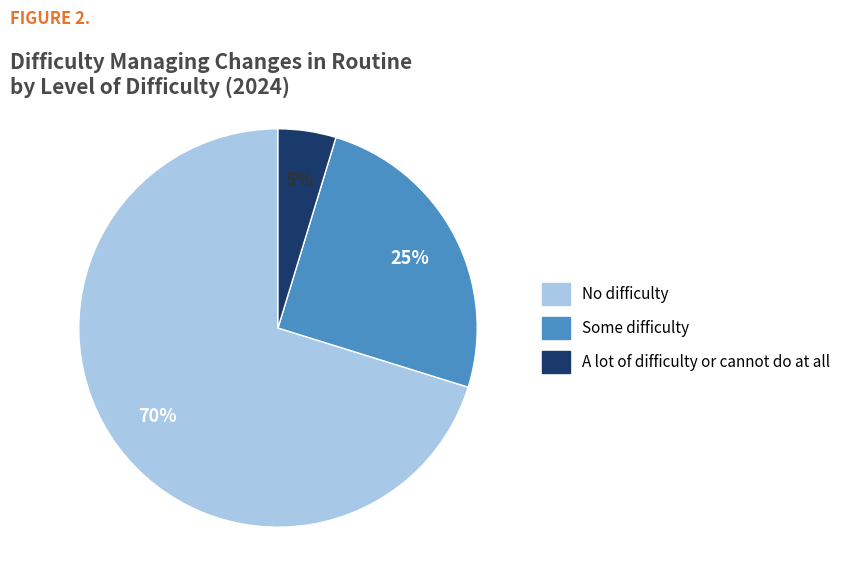

Is there a majority slice in this chart?

Yes